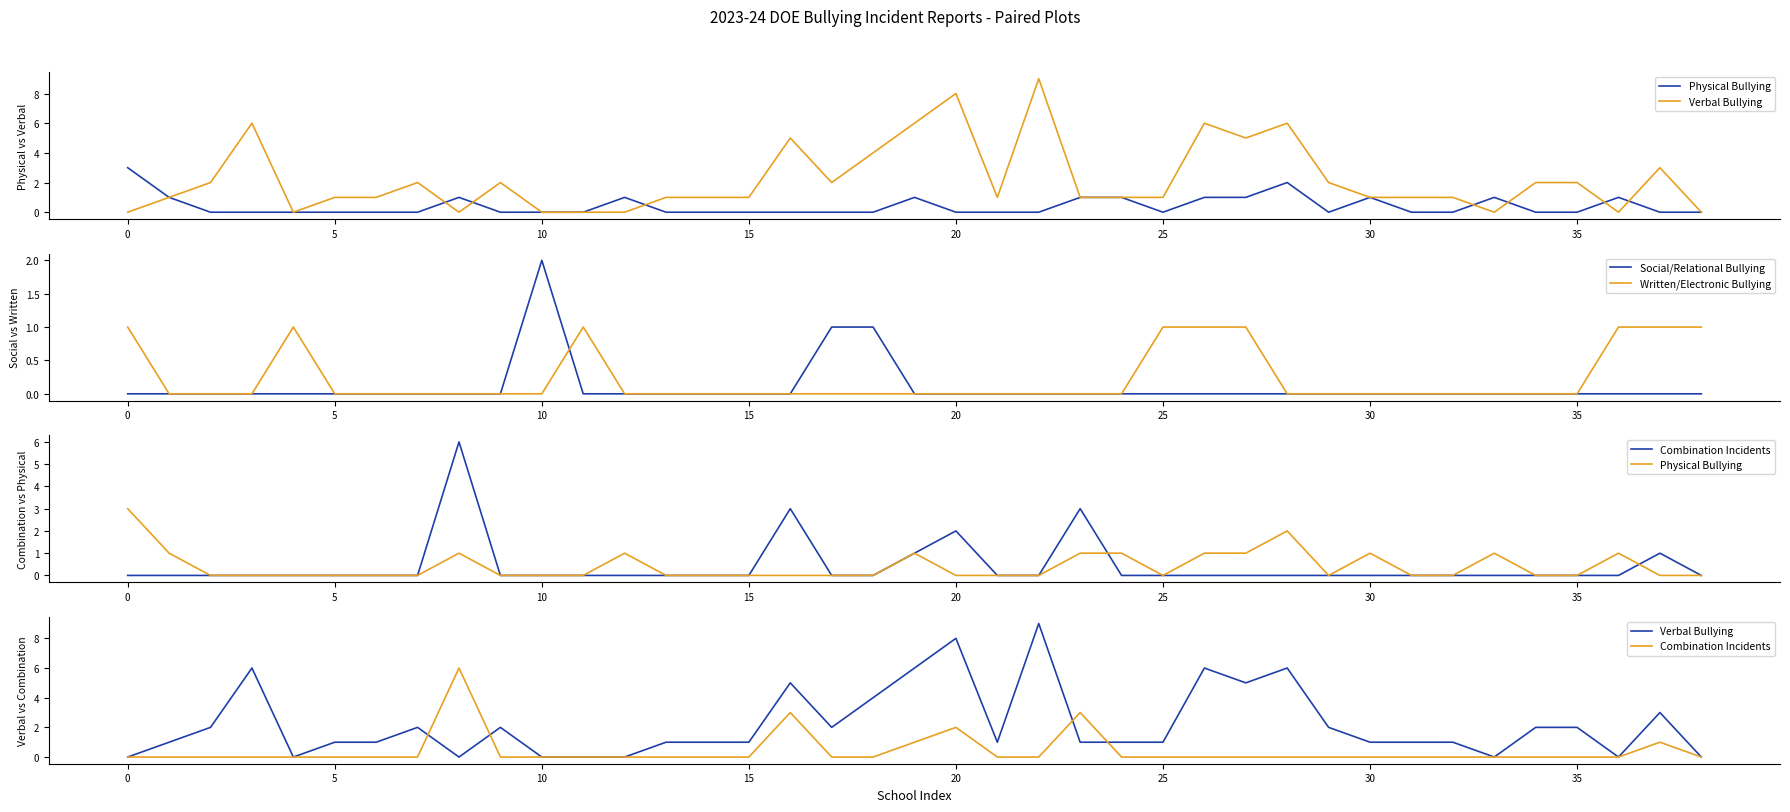

In Physical Bullying, how many points are higher than both neighbors (excluding endpoints)?

7